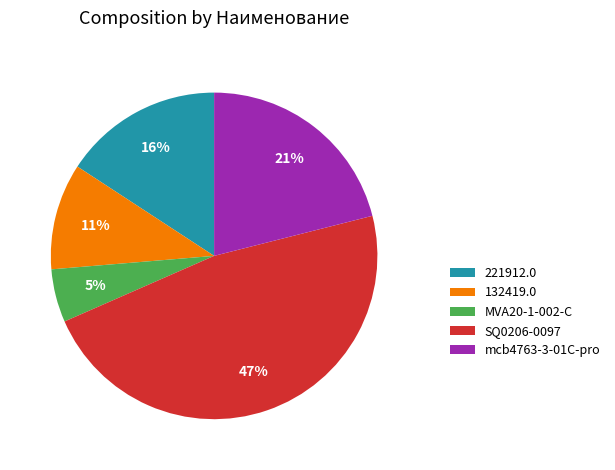

Count the number of slices in the pie.

5